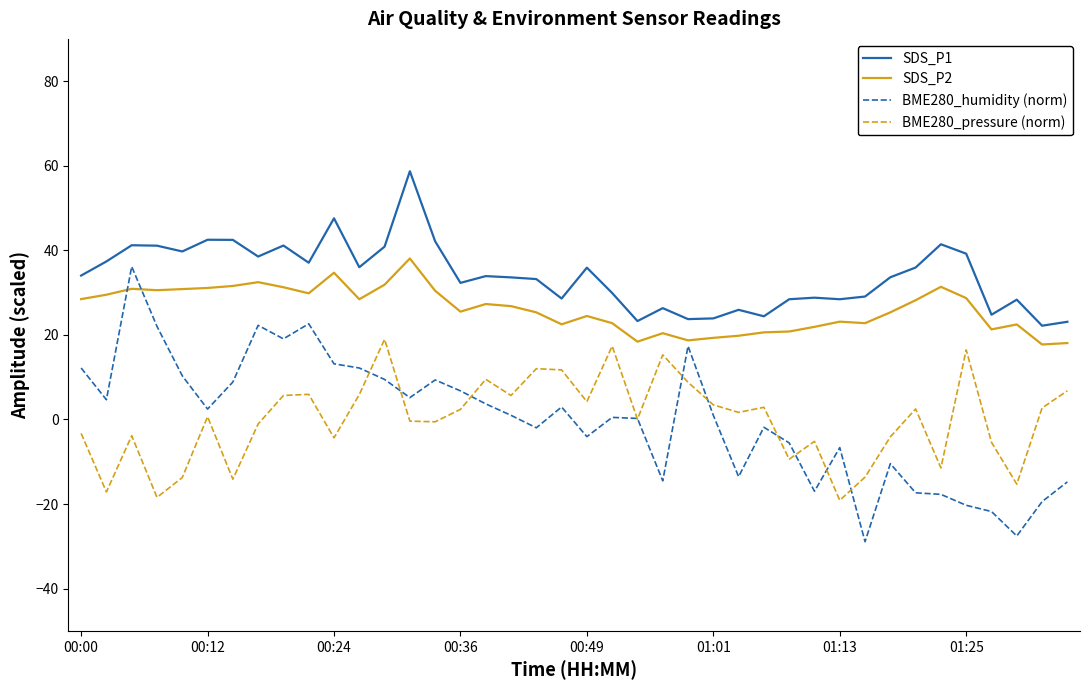

What are all the series names shown in the legend?

SDS_P1, SDS_P2, BME280_humidity (norm), BME280_pressure (norm)